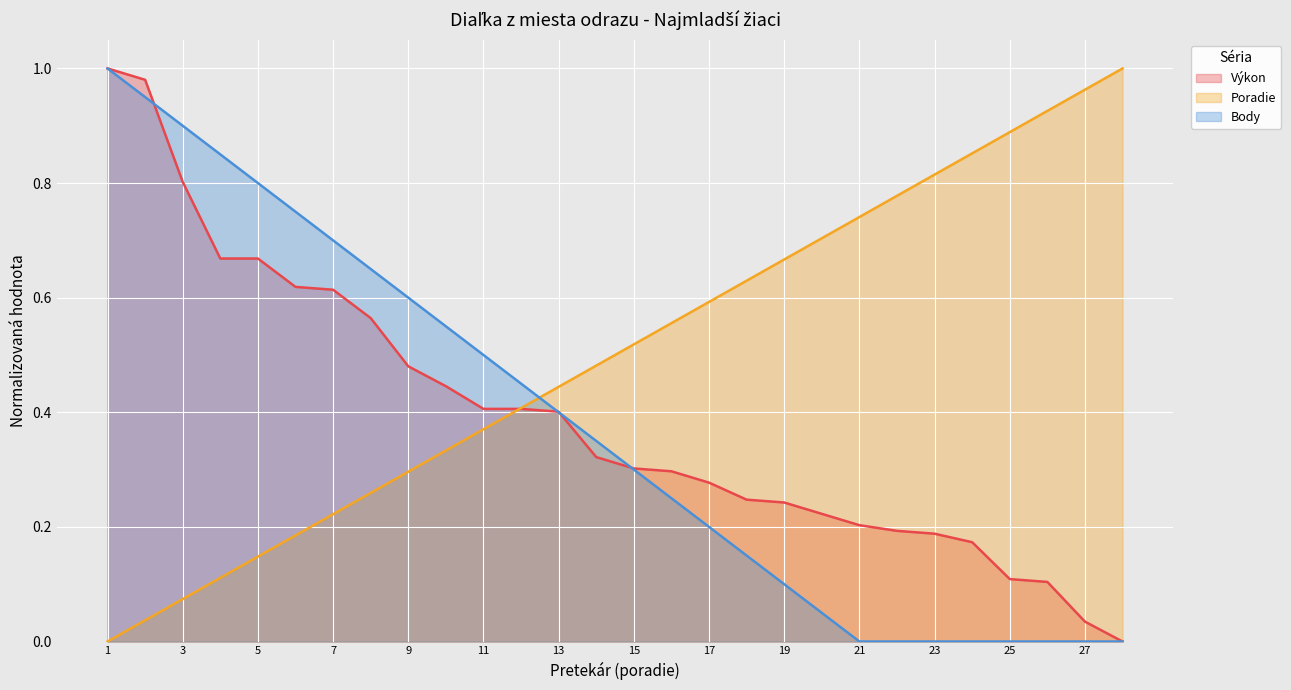

How many lines are shown in the chart?

3